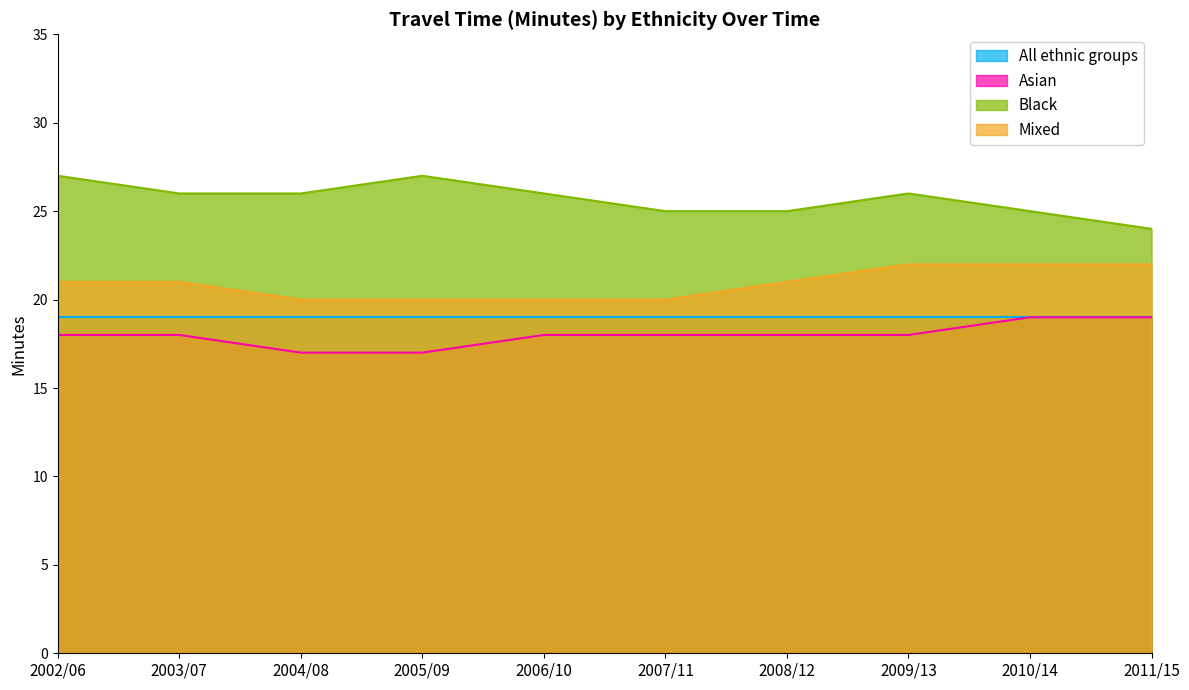

True or false: Black and Asian intersect in this chart.

False